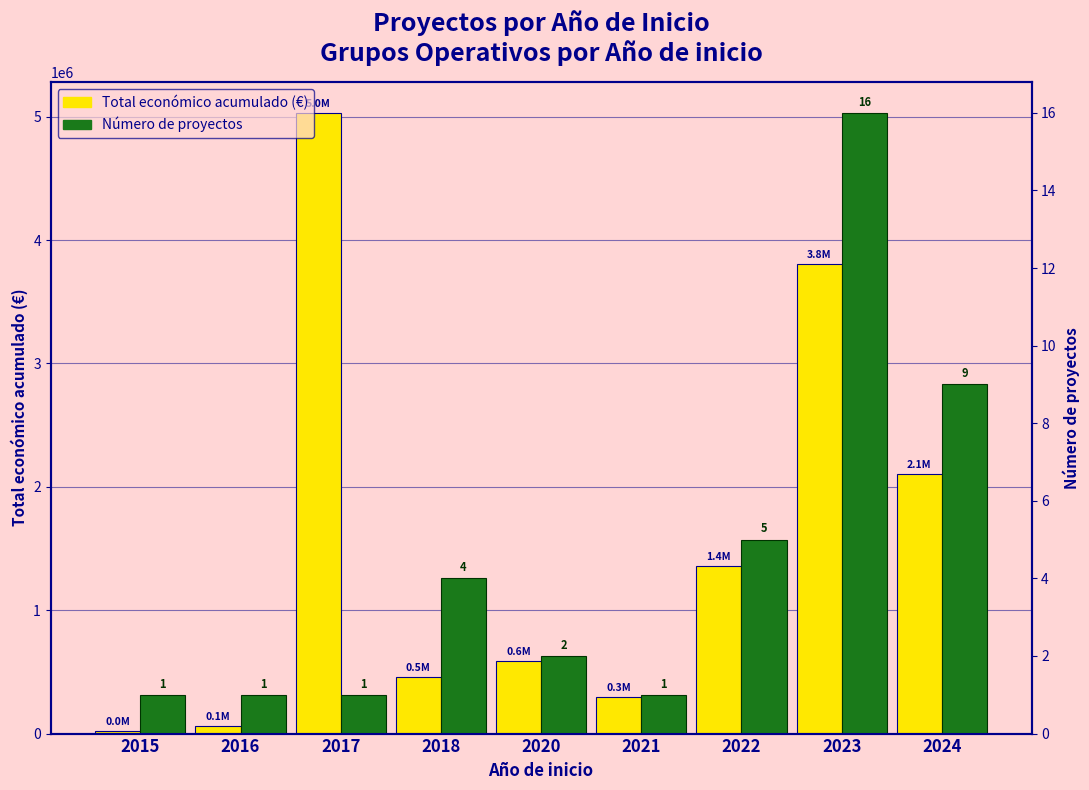

Is the value of Número de proyectos at 2023 greater than the value of Total económico acumulado (€) at 2023?

No